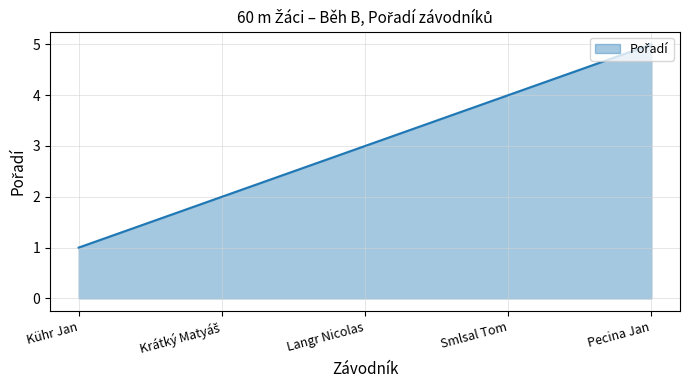

What is the sum of all values?

15